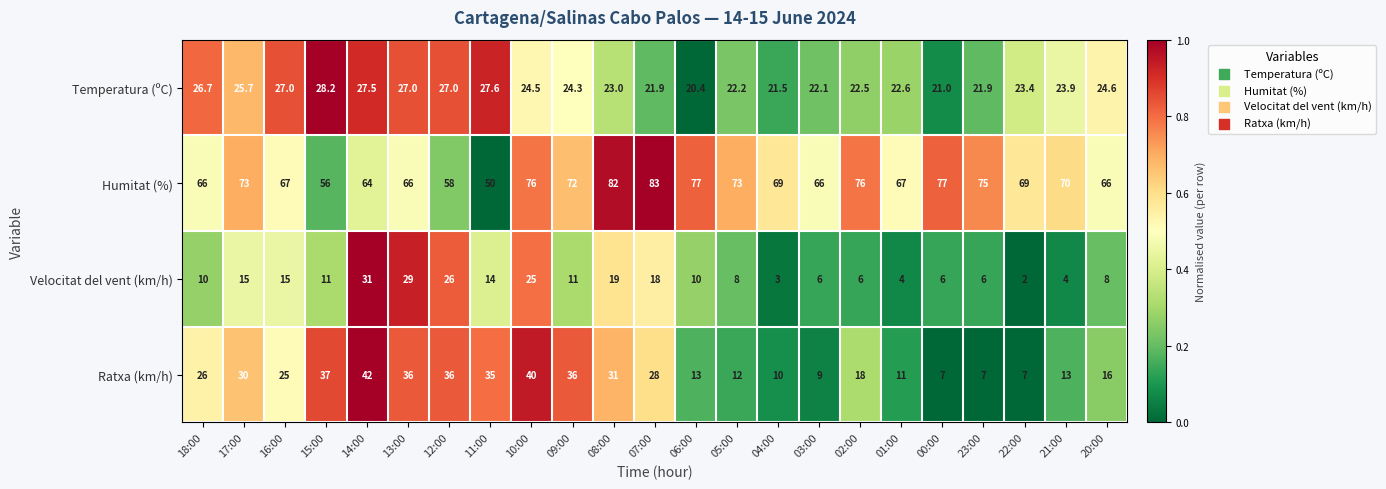

Which series has the largest total across all categories?

Humitat (%)